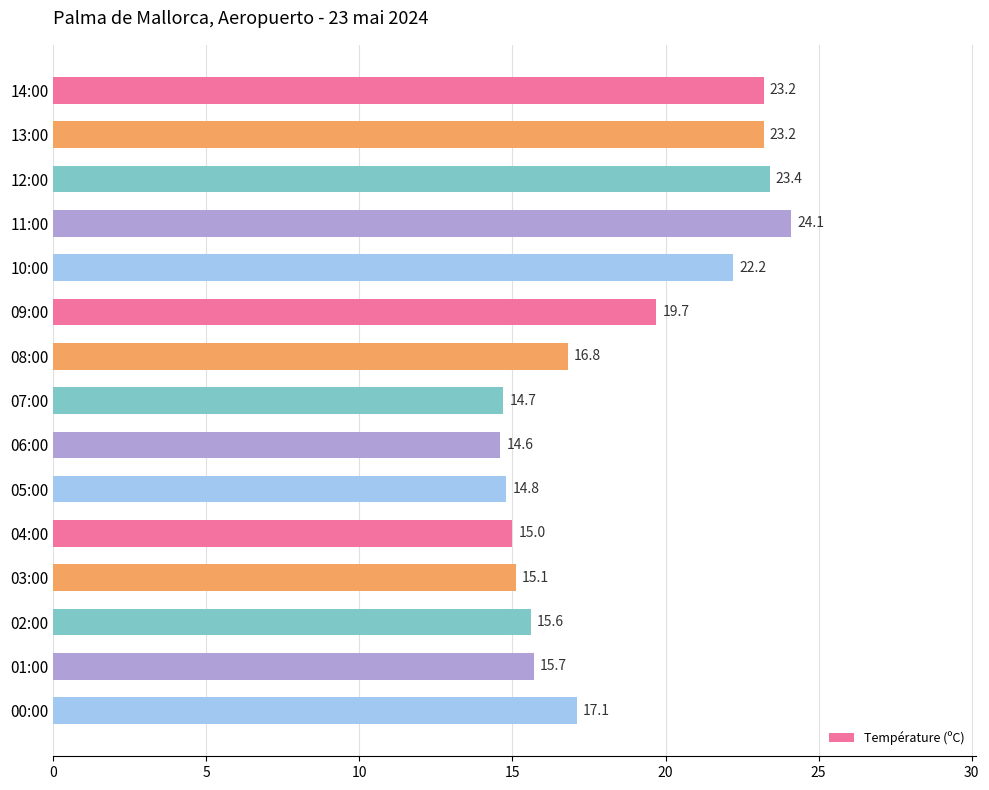

What is the maximum value shown in the chart?

24.1